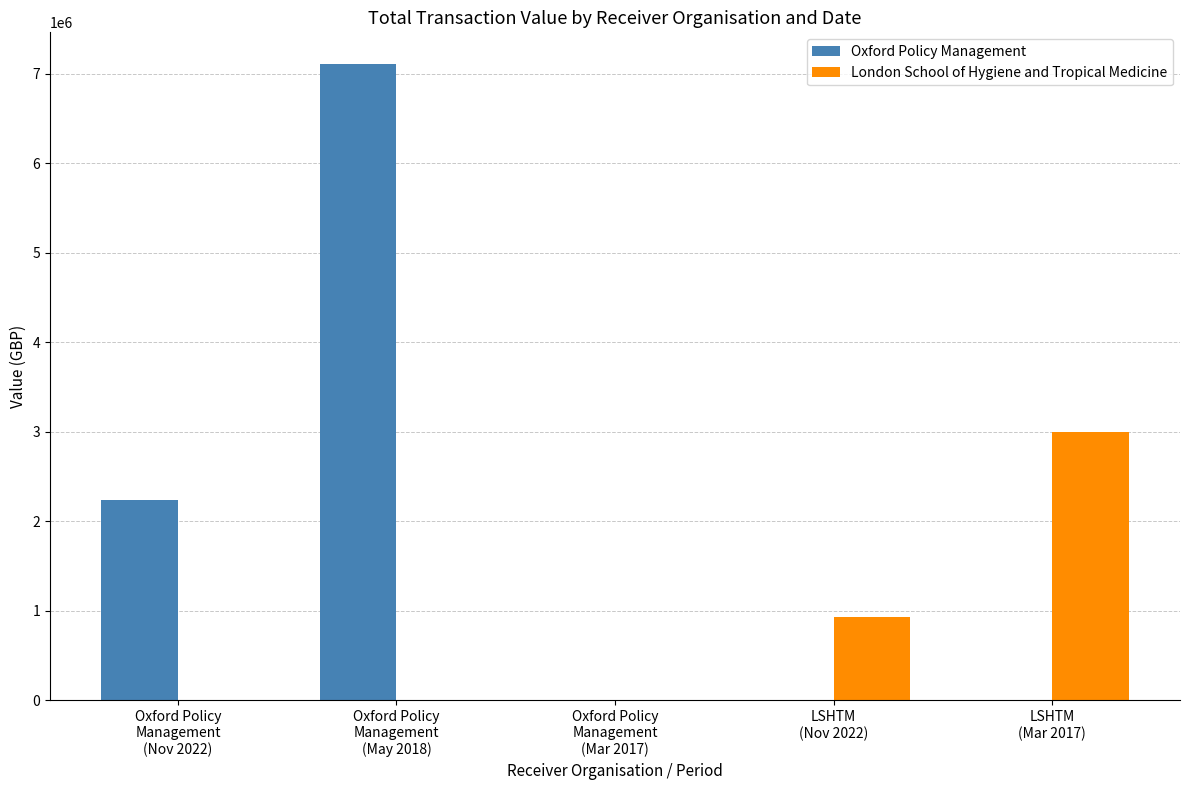

True or false: London School of Hygiene and Tropical Medicine has a value of -1863188.8 at Oxford Policy
Management
(Mar 2017).

False